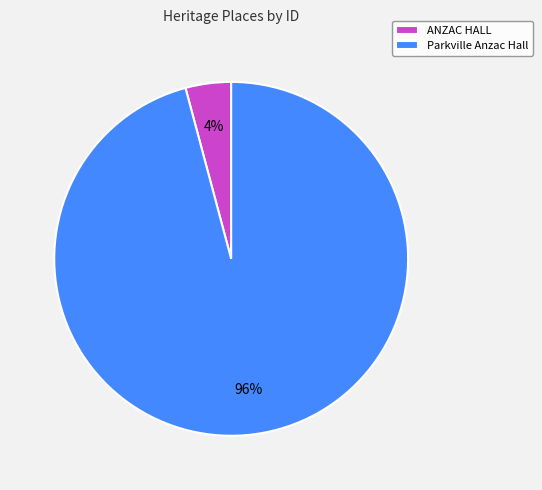

Is the sum of ANZAC HALL and Parkville Anzac Hall greater than half?

Yes